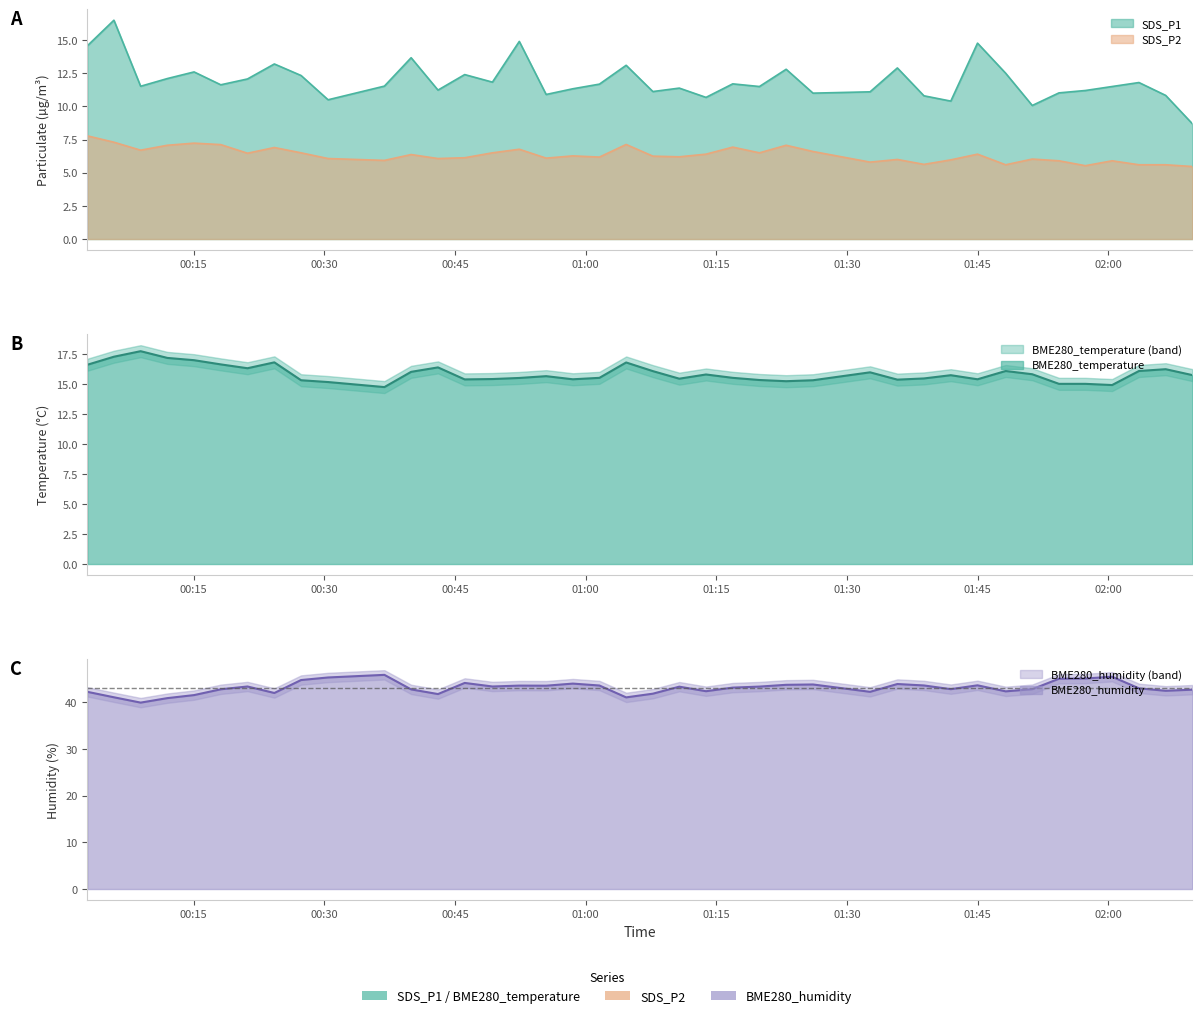

Reading left to right, transcribe all the data shown in this chart.

SDS_P1: 14.6	16.5	11.5	12.1	12.6	11.6	12.1	13.2	12.3	10.5	11.5	13.7	11.2	12.4	11.8	14.9	10.9	11.3	11.7	13.1	11.1	11.4	10.7	11.7	11.5	12.8	11.0	11.1	12.9	10.8	10.4	14.8	12.5	10.1	11.0	11.2	11.5	11.8	10.8	8.7
SDS_P2: 7.8	7.3	6.7	7.1	7.2	7.1	6.5	6.9	6.5	6.1	5.9	6.4	6.1	6.1	6.5	6.8	6.1	6.3	6.2	7.1	6.2	6.2	6.4	6.9	6.5	7.1	6.6	5.8	6.0	5.6	6.0	6.4	5.6	6.0	5.9	5.5	5.9	5.6	5.6	5.5
BME280_temperature: 16.6	17.3	17.7	17.2	17.0	16.6	16.3	16.8	15.3	15.2	14.7	16.0	16.4	15.4	15.4	15.5	15.7	15.4	15.5	16.8	16.1	15.4	15.8	15.5	15.3	15.2	15.3	16.0	15.4	15.5	15.7	15.4	16.1	15.8	15.0	15.0	14.9	16.1	16.2	15.7
BME280_humidity: 42.2	41.0	39.9	40.9	41.5	42.7	43.3	42.0	44.7	45.3	45.8	42.7	41.7	44.1	43.3	43.5	43.5	44.0	43.5	41.0	41.8	43.3	42.3	43.1	43.3	43.7	43.8	42.2	43.9	43.6	42.8	43.6	42.3	42.8	45.0	45.0	45.4	43.0	42.4	42.7